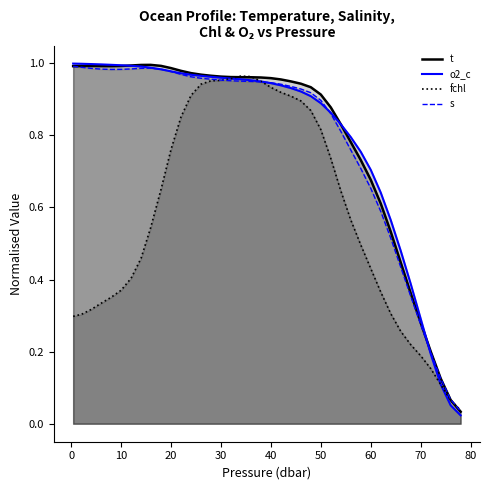

How many distinct data groups are displayed?

4